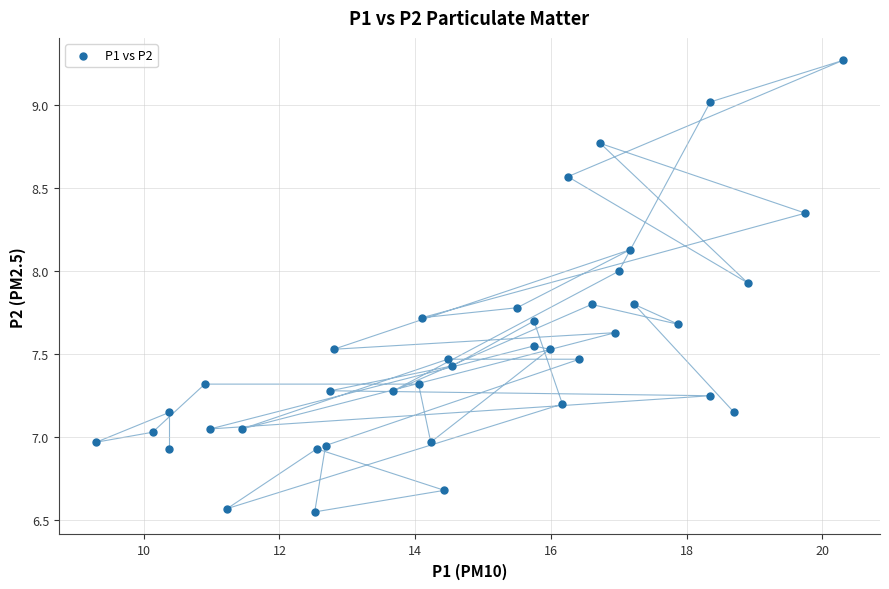

What is the range of Y values (max minus min)?

2.7